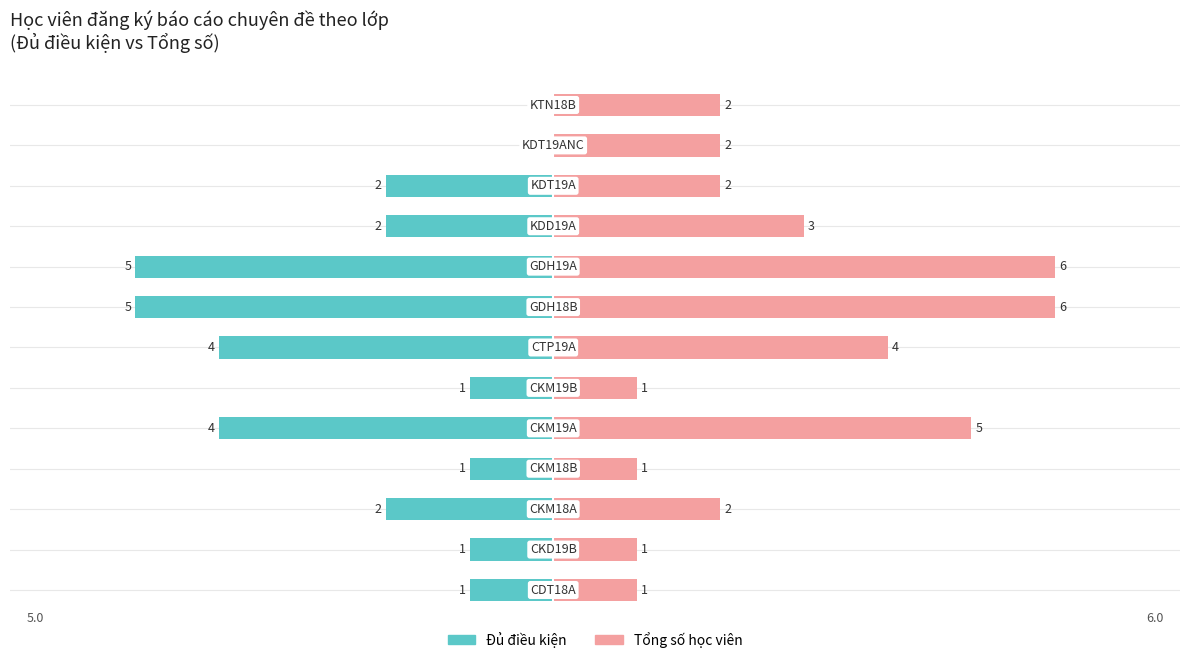

Rank the series by their maximum value, from highest to lowest.

Tổng số học viên, Đủ điều kiện